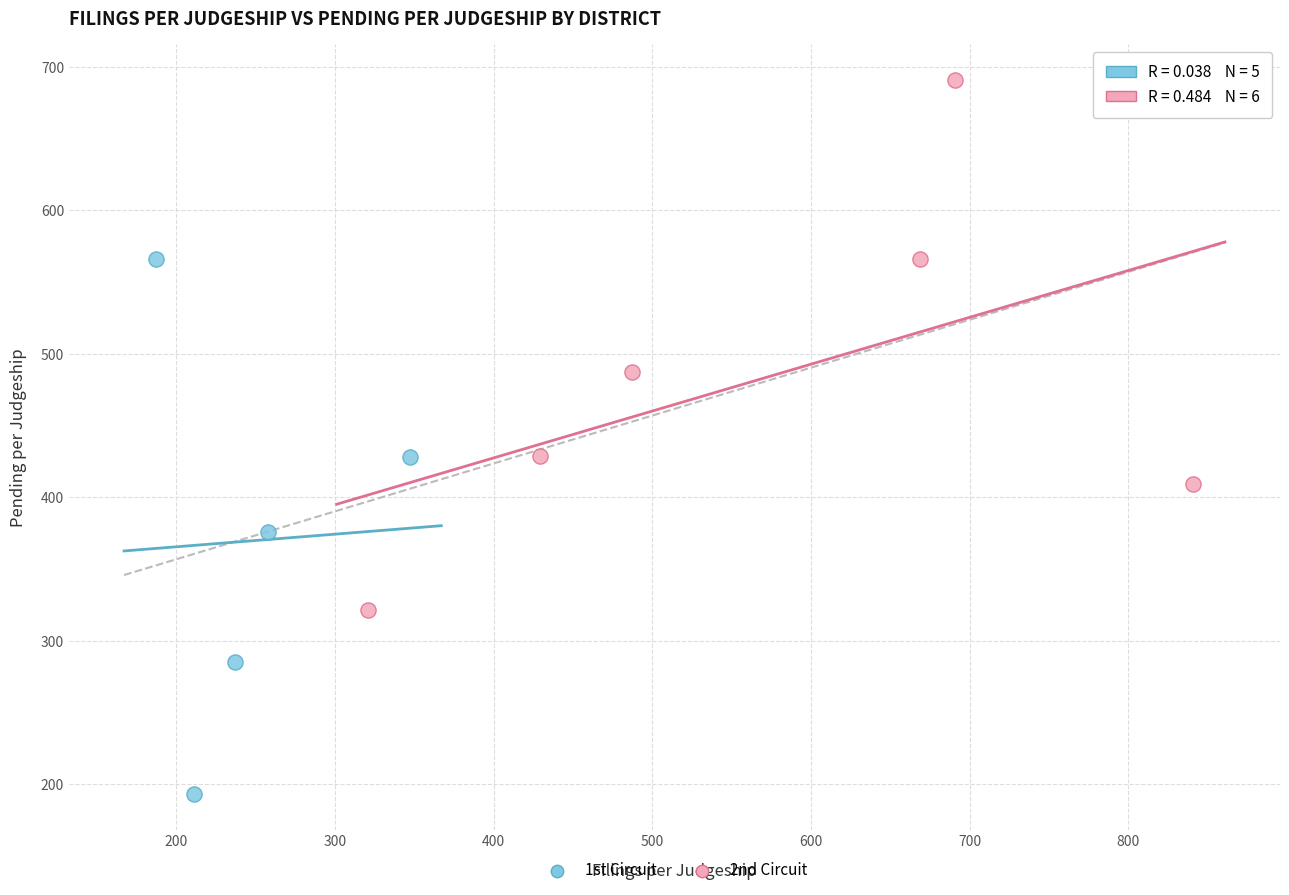

Which series reaches the minimum Y coordinate?

1st Circuit